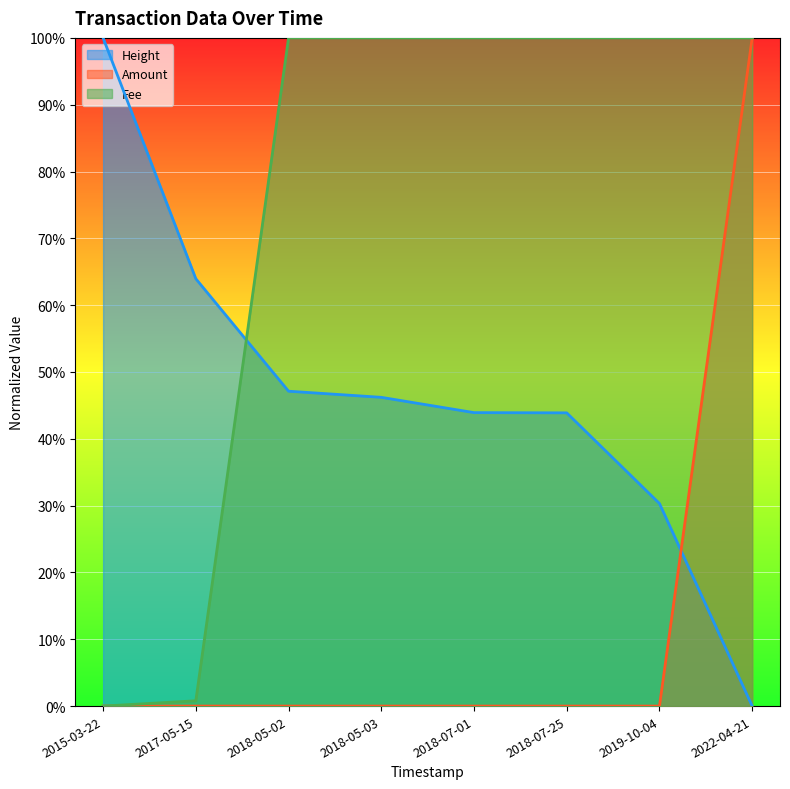

Rank the series at 2018-05-02 from highest to lowest value.

Fee, Height, Amount